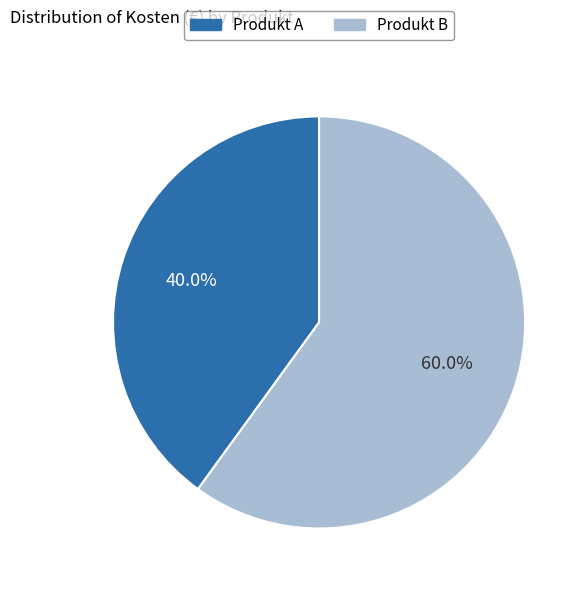

Count the number of slices in the pie.

2